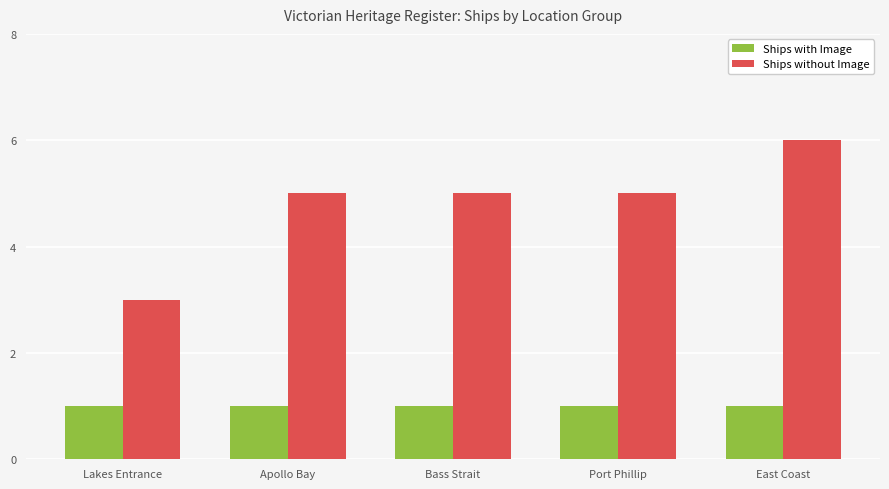

How many groups of bars are there?

5